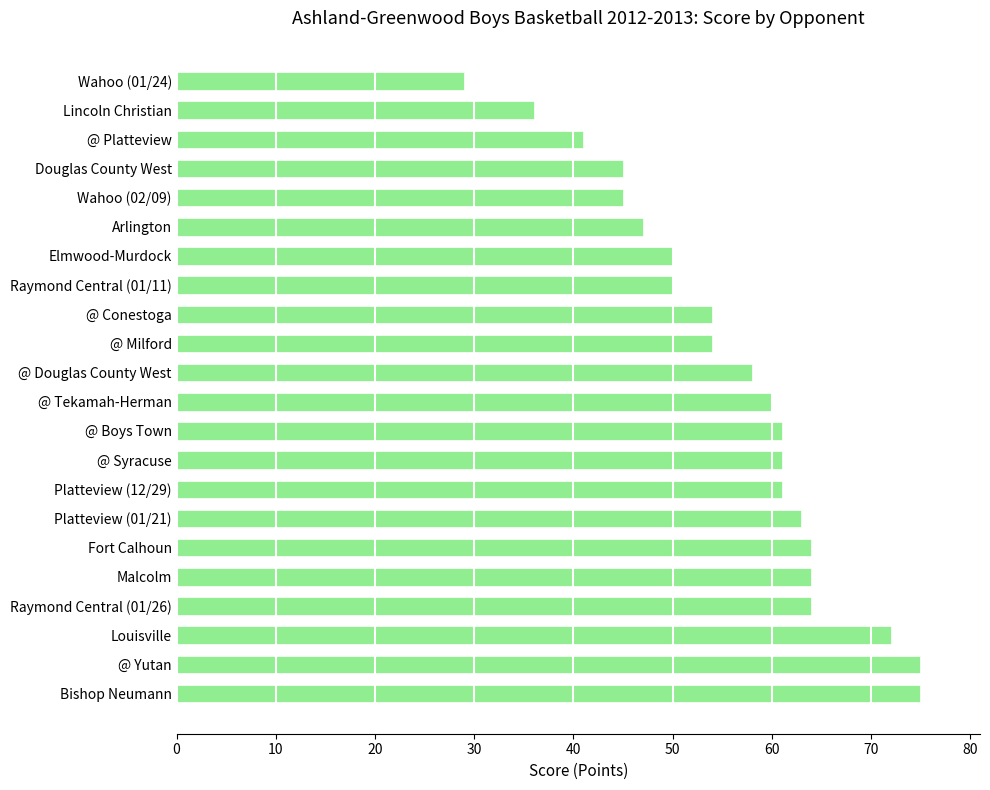

Does the chart contain any negative values?

No